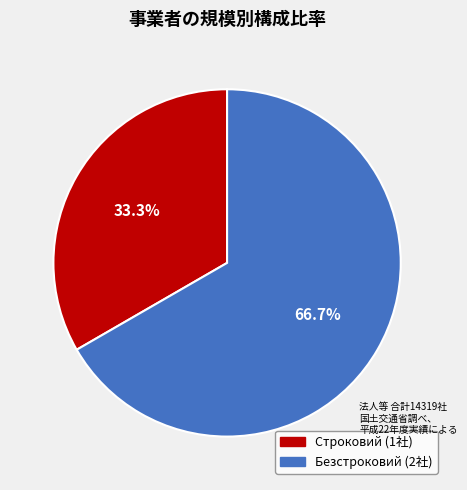

To the nearest percent, what is the average slice percentage?

50%